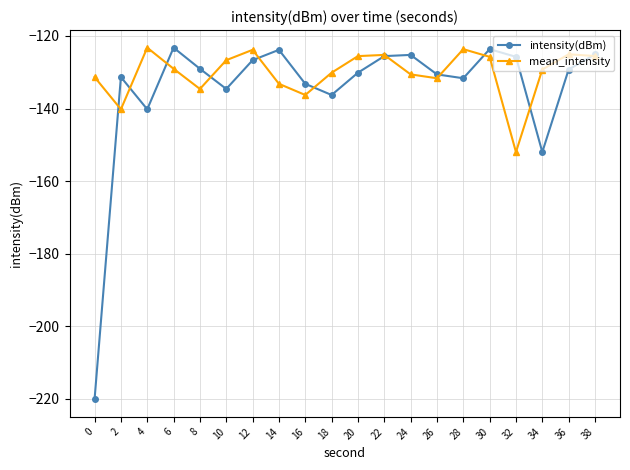

In intensity(dBm), how many points are lower than both neighbors (excluding endpoints)?

5